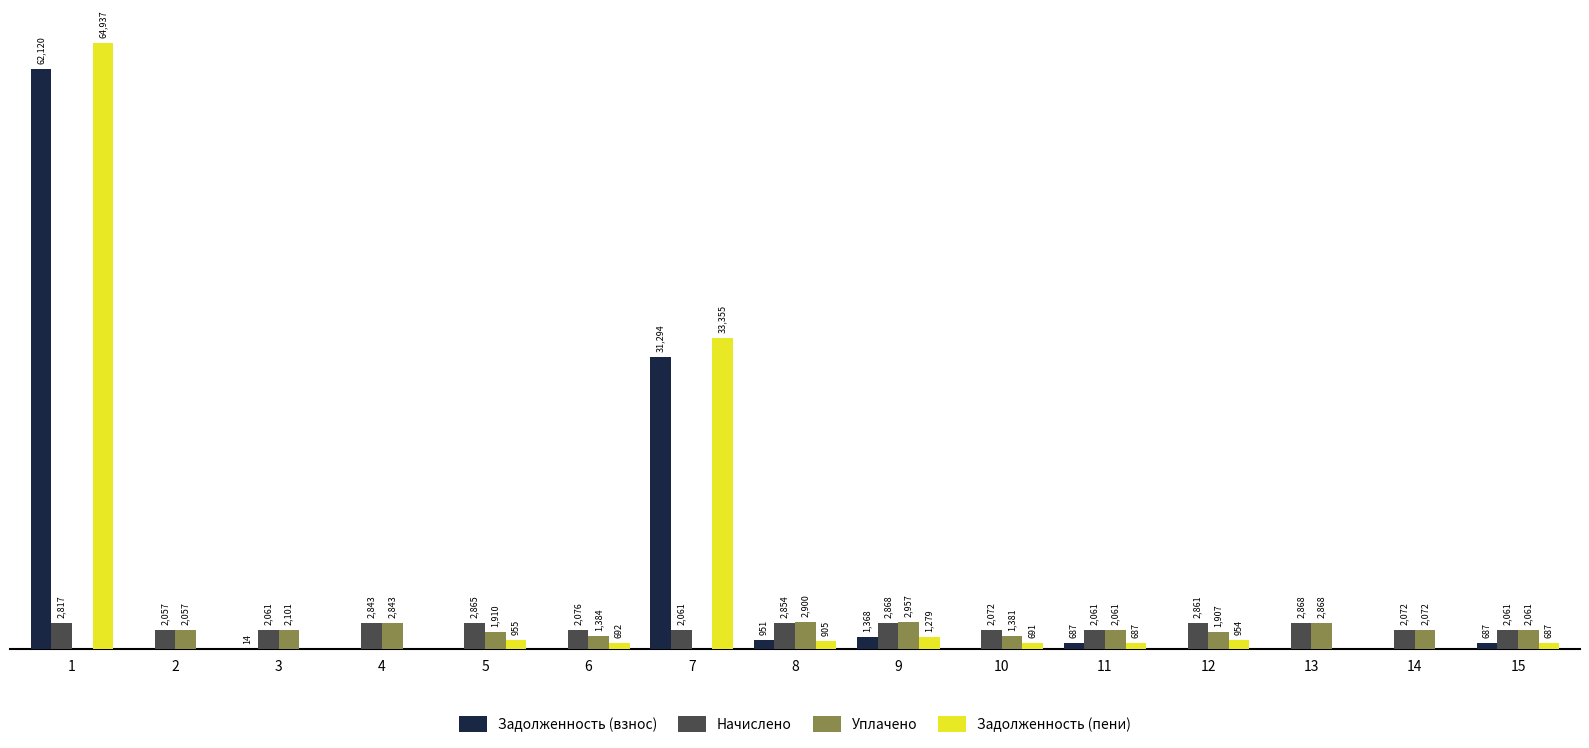

Is the value of Уплачено at 2 greater than the value of Задолженность (пени) at 15?

Yes